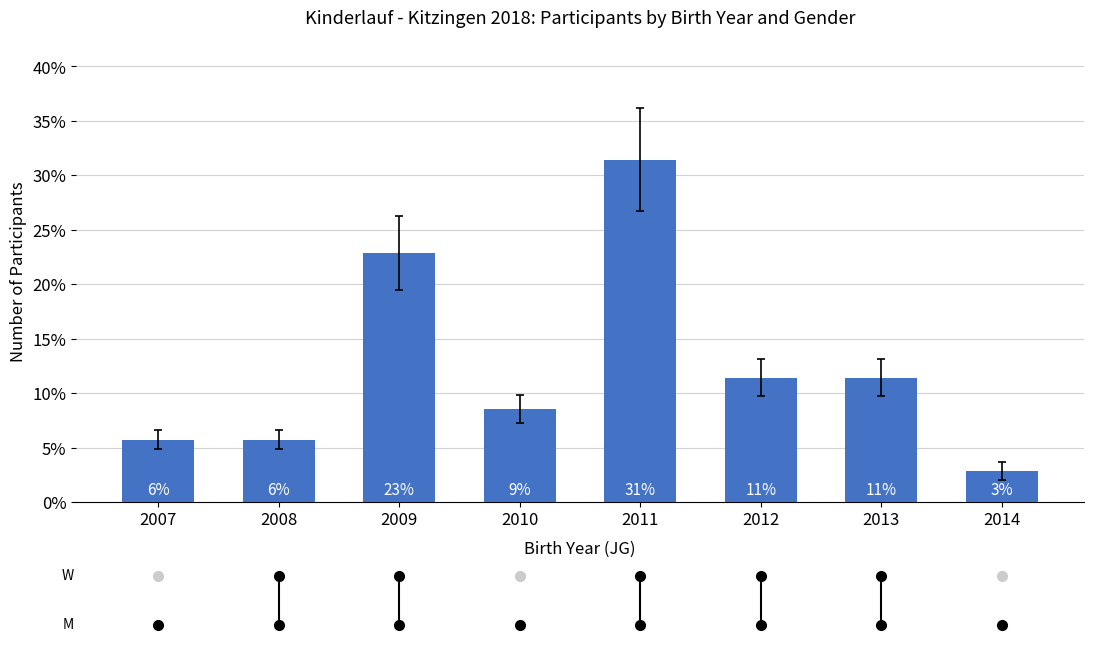

How many bars are there in total?

8